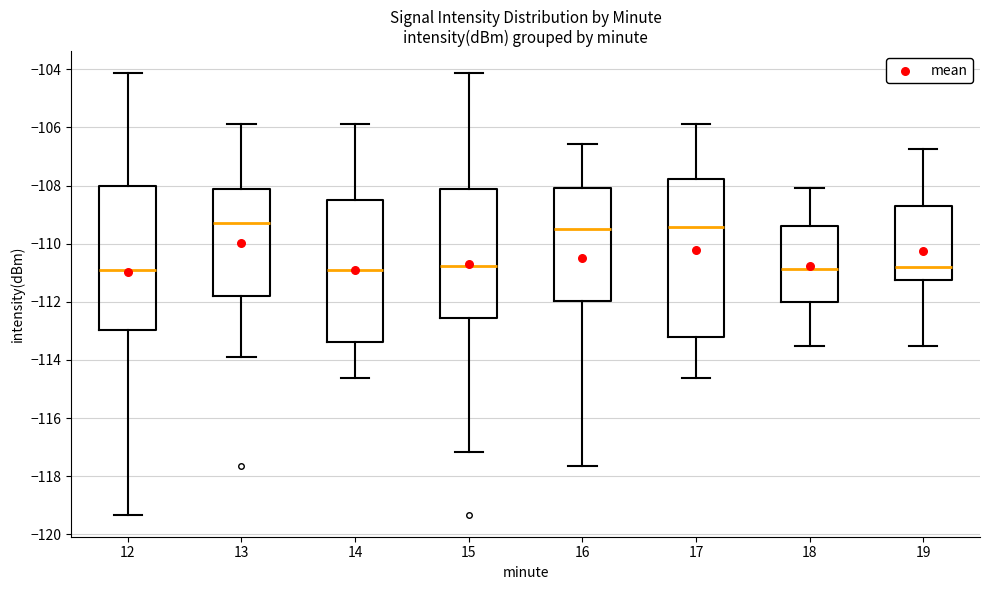

Reading left to right, transcribe this box plot: for each box, give where its median line is, the range the box spans, and where its two whiskers end, as read against the y-axis. The values are not printed on the chart, so give them approximately, as read against the axis.

12: median -111.0, box -113.0 to -108.0, whiskers -119.4 to -104.2
13: median -109.2, box -111.8 to -108.2, whiskers -114.0 to -105.8
14: median -110.8, box -113.4 to -108.4, whiskers -114.6 to -105.8
15: median -110.8, box -112.6 to -108.2, whiskers -117.2 to -104.2
16: median -109.6, box -112.0 to -108.0, whiskers -117.6 to -106.6
17: median -109.4, box -113.2 to -107.8, whiskers -114.6 to -105.8
18: median -110.8, box -112.0 to -109.4, whiskers -113.6 to -108.0
19: median -110.8, box -111.2 to -108.8, whiskers -113.6 to -106.8